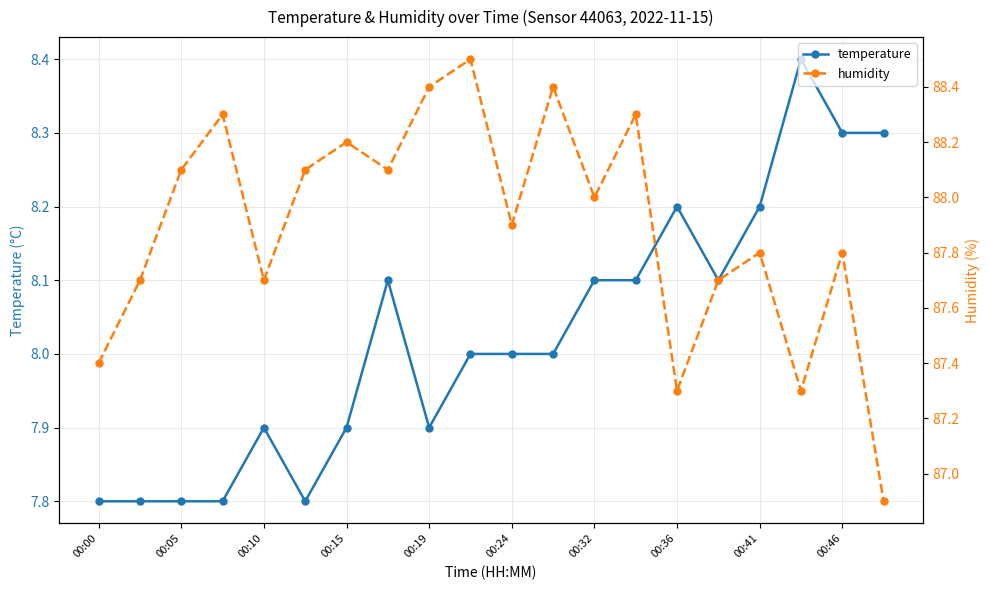

How many interior local valleys does the temperature series have?

3